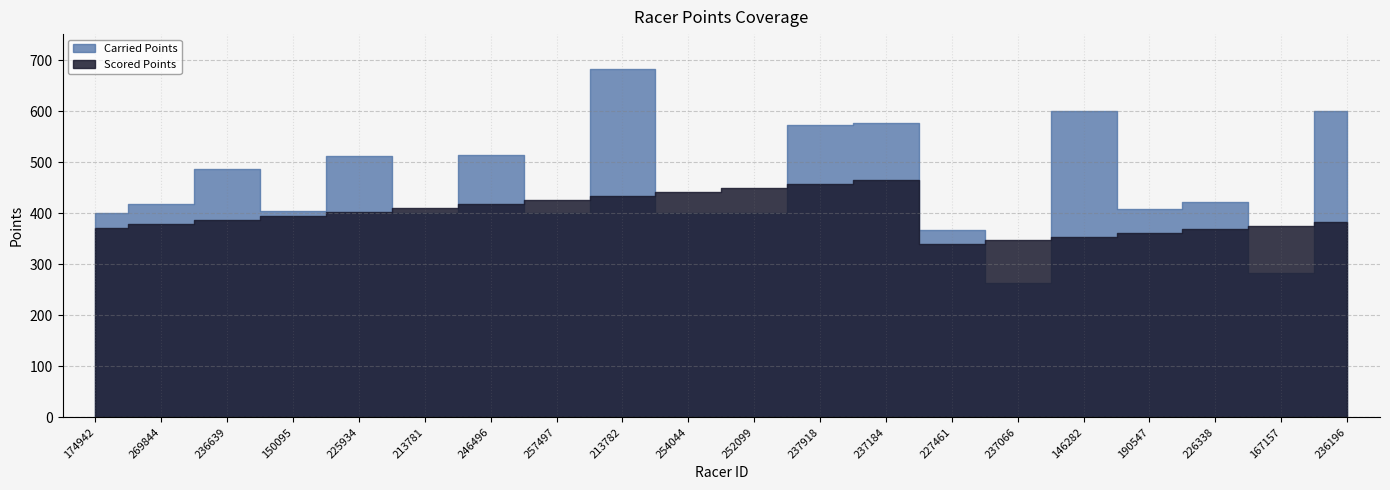

At which category does Carried Points reach its first local valley?

150095